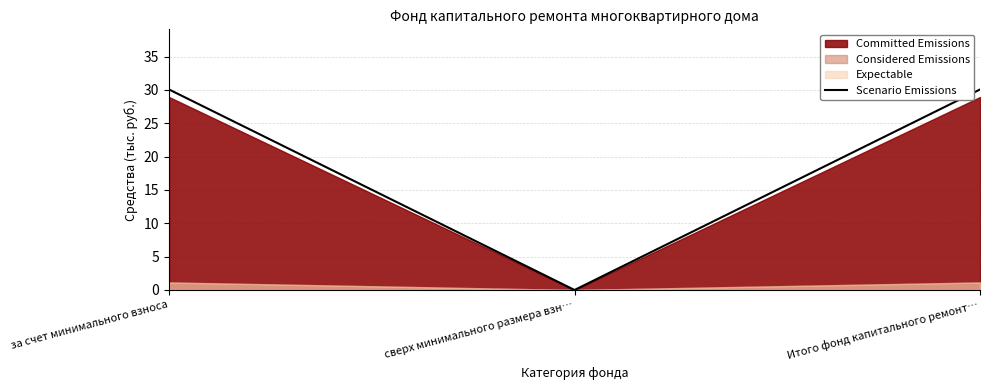

Rank the categories by value from highest to lowest.

за счет минимального взноса, Итого фонд капитального ремонт…, сверх минимального размера взн…